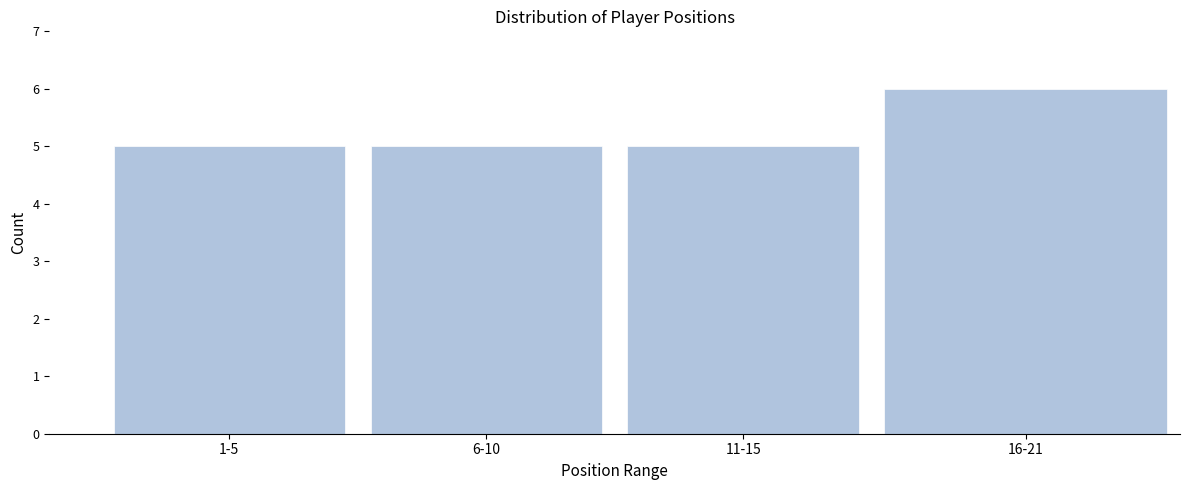

Reading left to right, list all the values displayed in this chart.

1-5=5	6-10=5	11-15=5	16-21=6